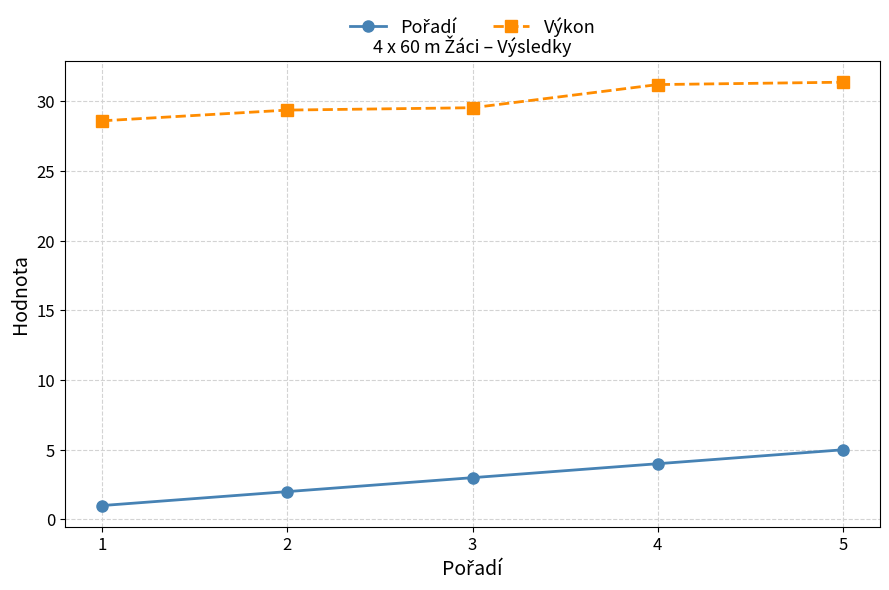

What is the difference between the maximum and minimum values in the Výkon series?

2.8